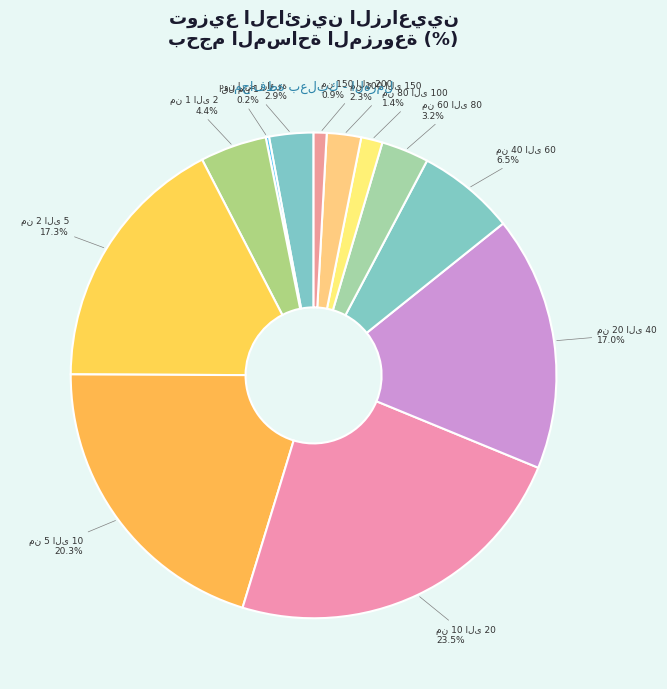

Does any single category account for the majority?

No